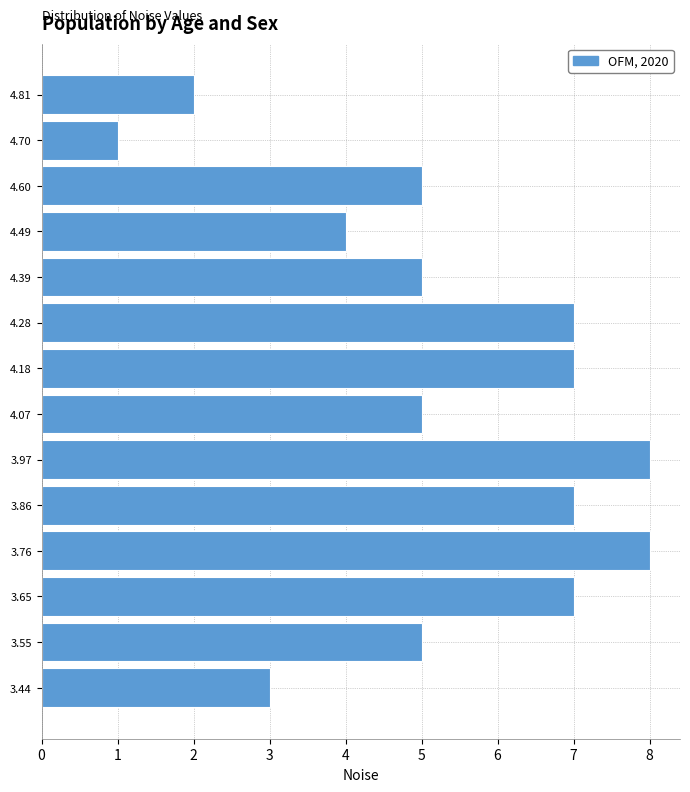

Reading top to bottom, extract all data points from this chart.

2	1	5	4	5	7	7	5	8	7	8	7	5	3